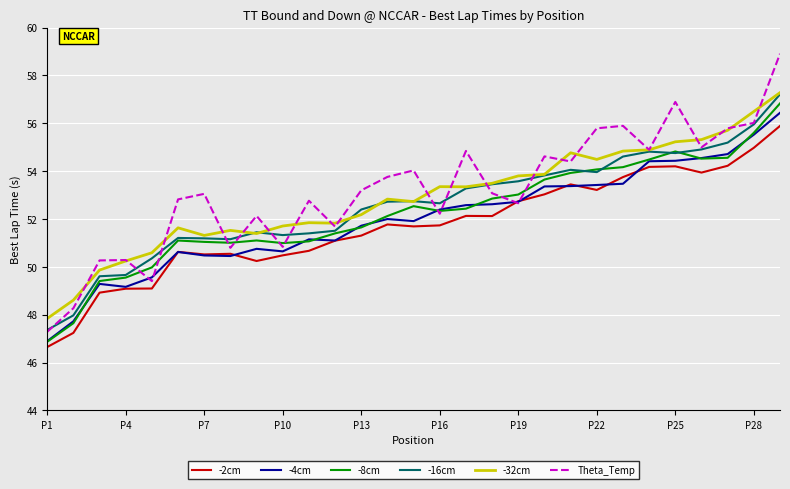

What is the maximum value shown in the chart?

58.9